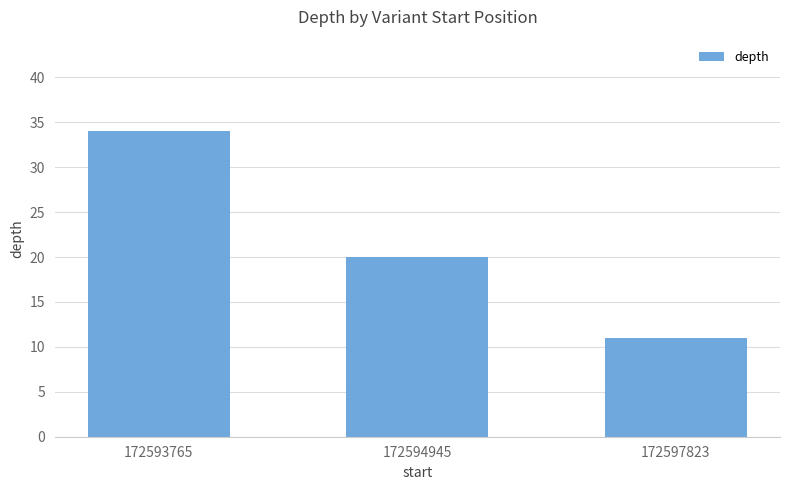

Reading left to right, list all the values displayed in this chart.

172593765=34	172594945=20	172597823=11